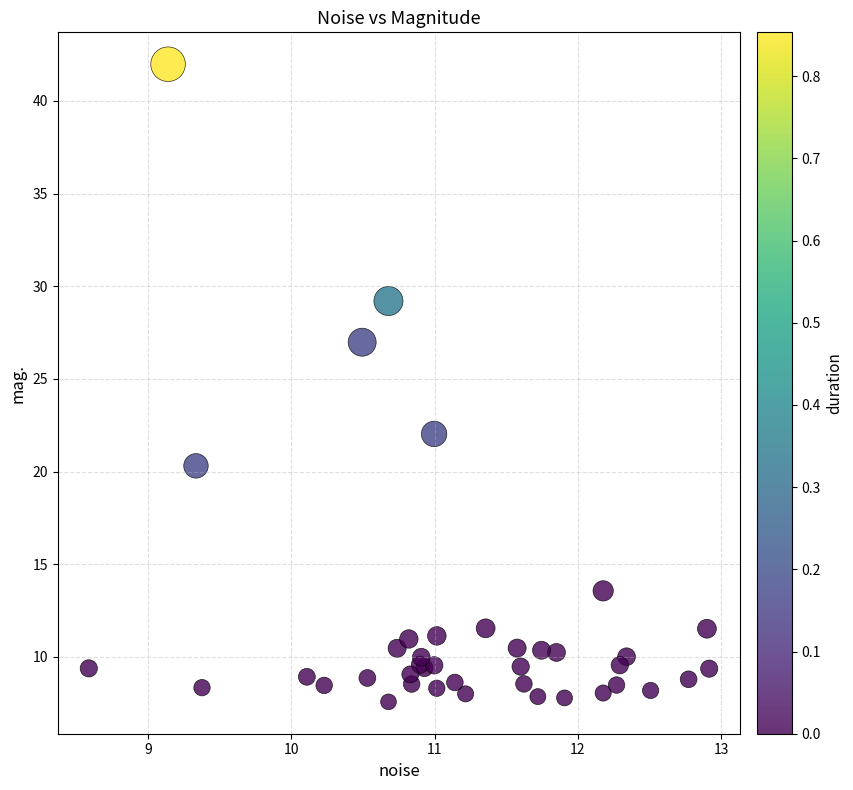

What Y value in the scatter plot is closest to 24?

22.0